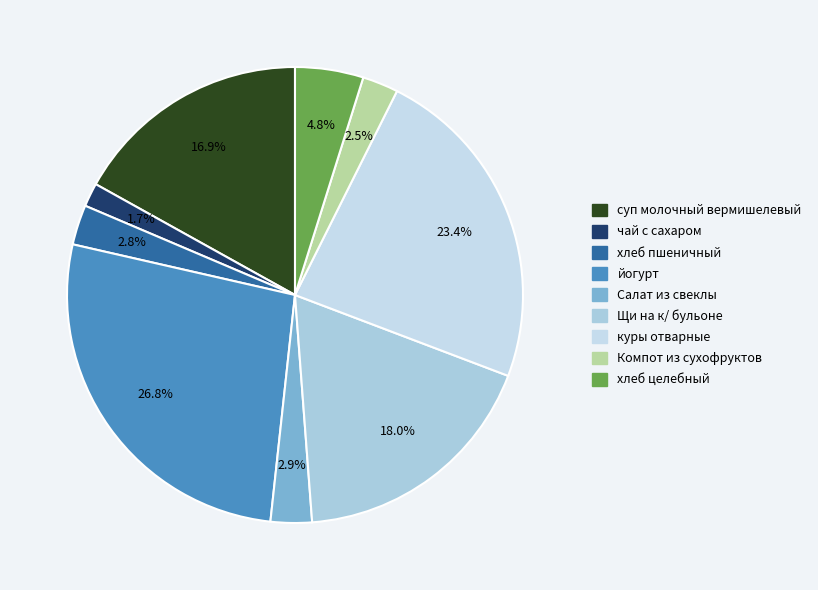

Combined, what portion of the pie is чай с сахаром and Щи на к/ бульоне?

19.7%